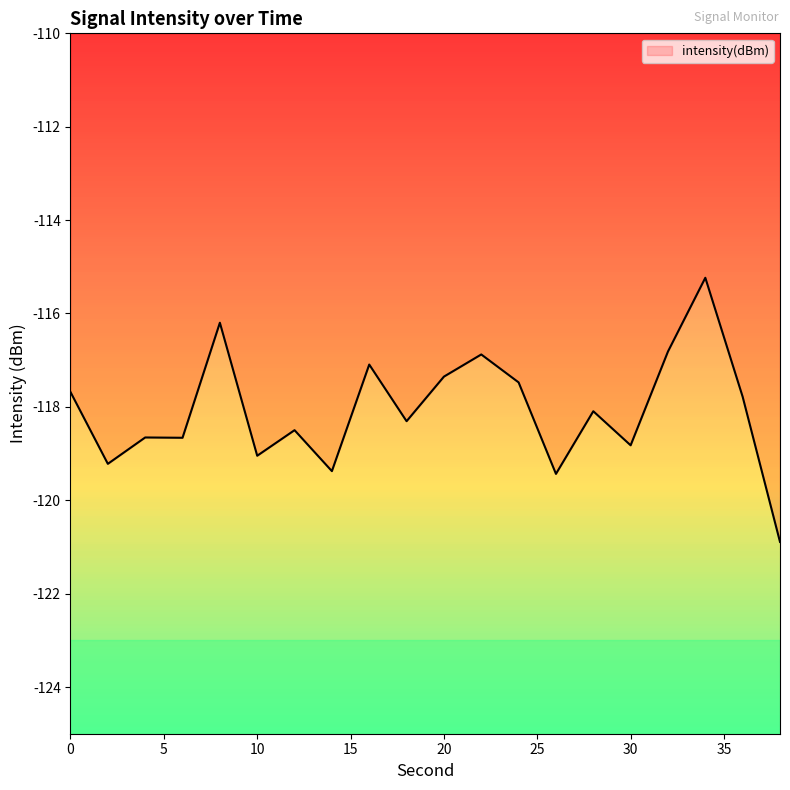

True or false: the data has more than 0 interior local peaks.

True